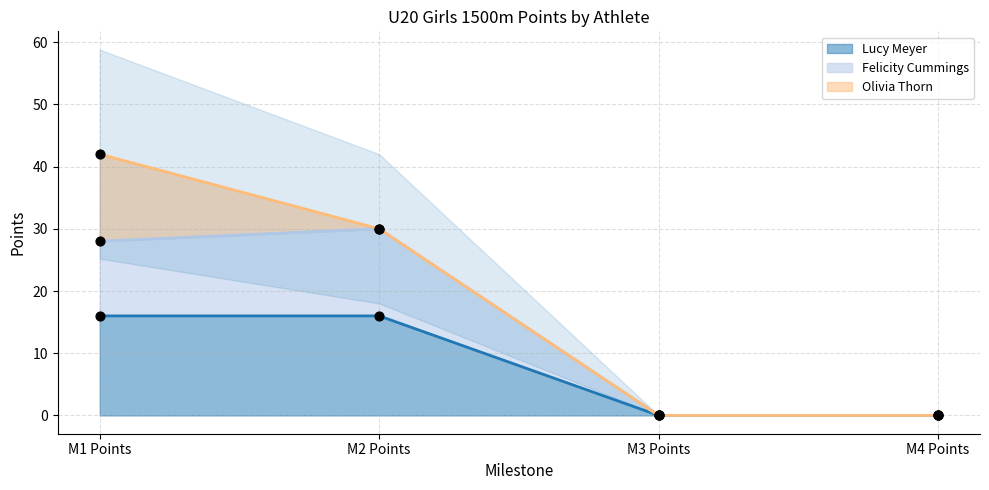

Which series has the largest total across all categories?

Felicity Cummings